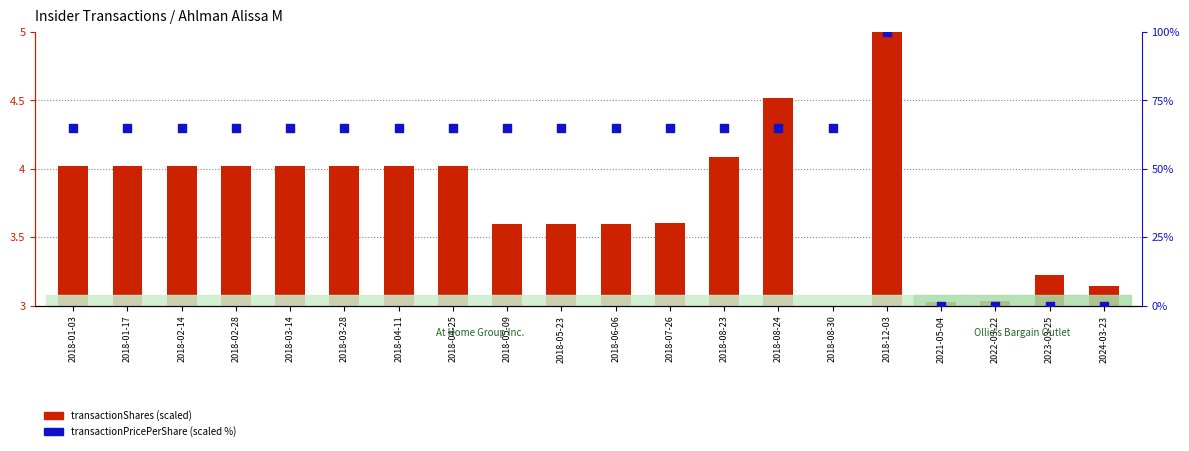

Which series has the largest Y range (max minus min)?

transactionPricePerShare (scaled %)